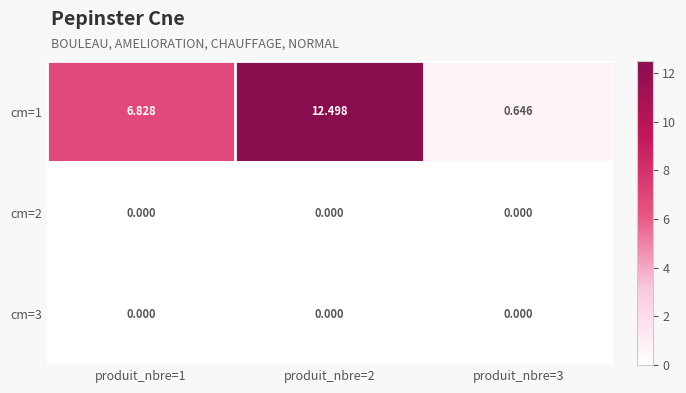

Count the number of data series in this chart.

3